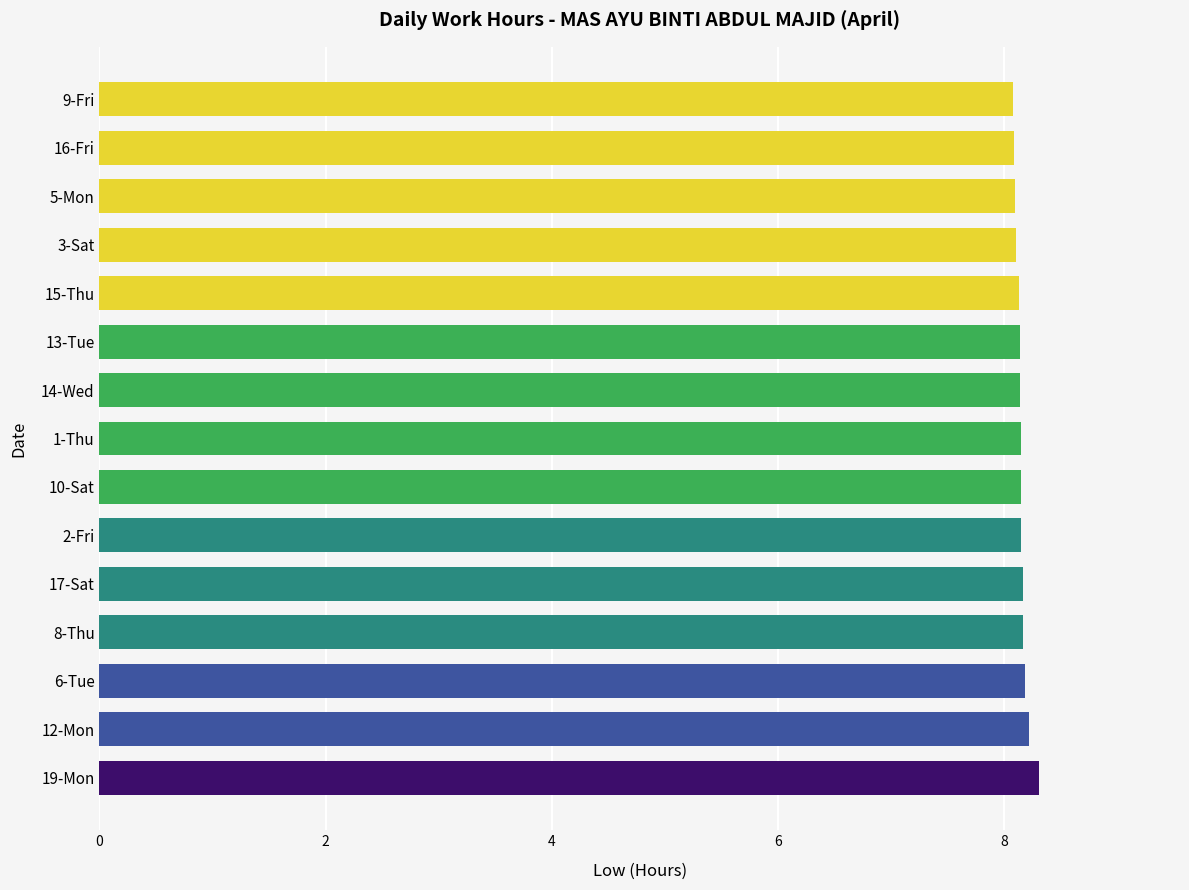

The value at 5-Mon is 8.1. True or false?

True